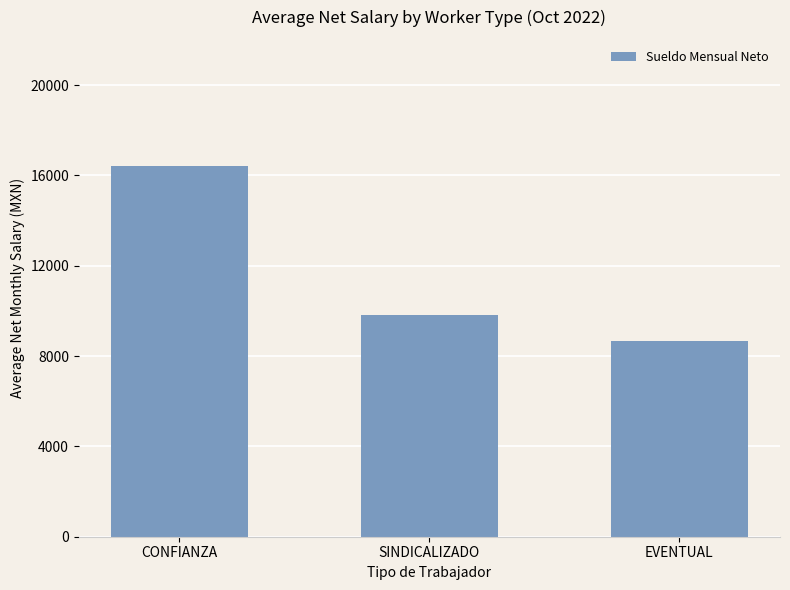

Rank the categories by value from lowest to highest.

EVENTUAL, SINDICALIZADO, CONFIANZA